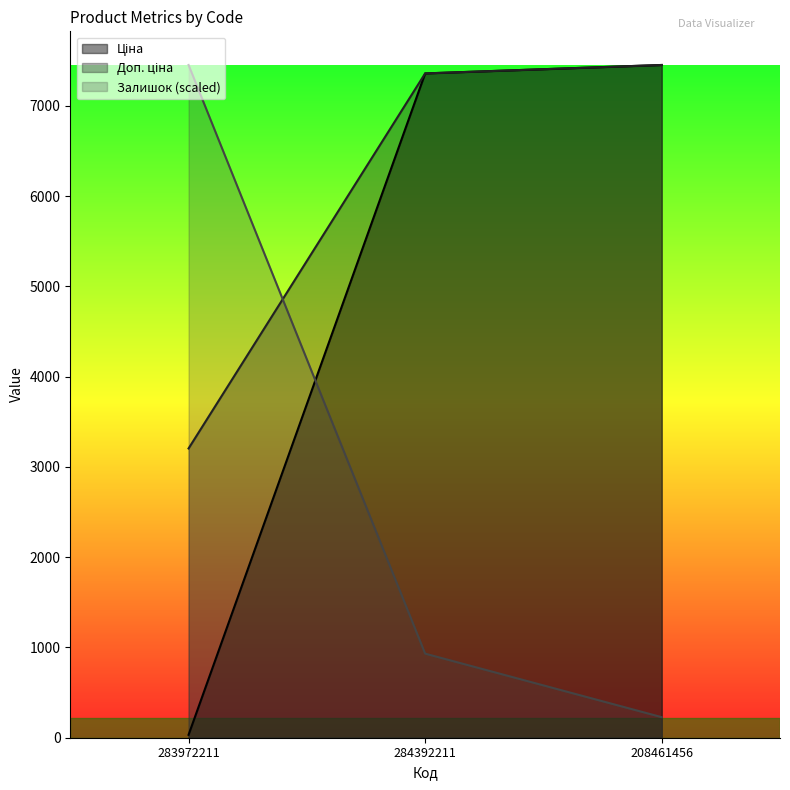

What is the difference between the maximum and second lowest values in the Доп. ціна series?

93.6